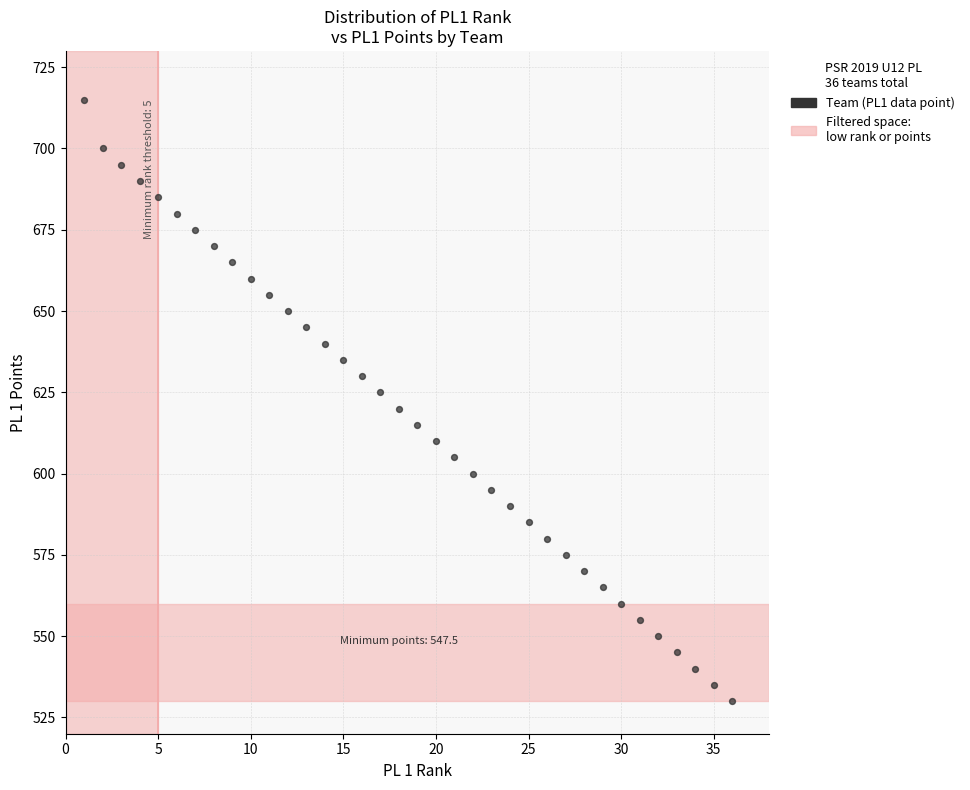

What is the range of Y values (max minus min)?

185